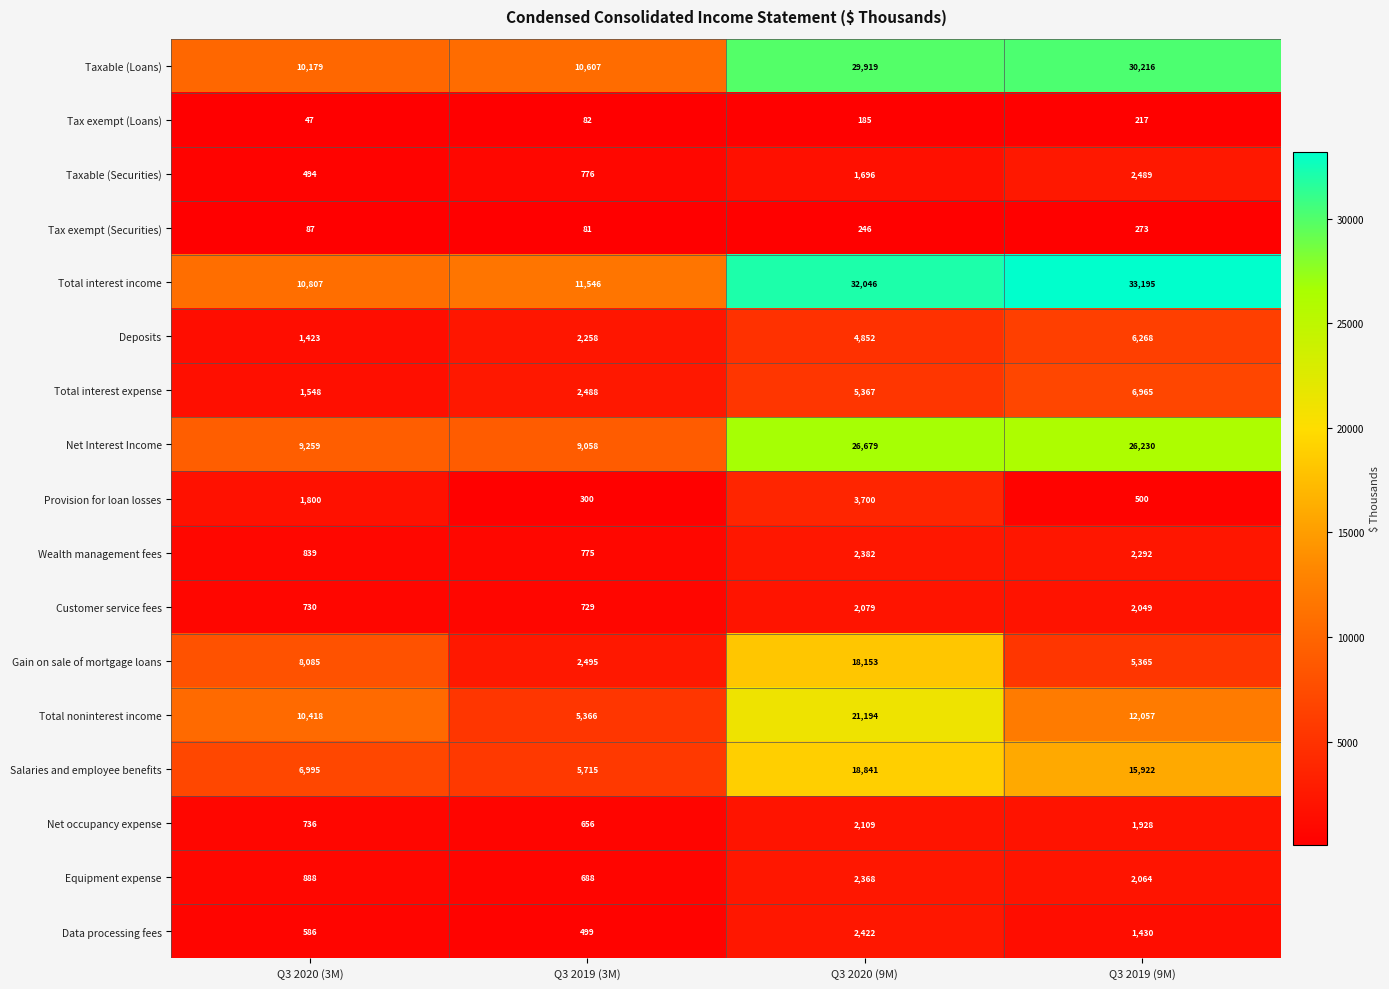

Which category has the lowest value across all series?

Q3 2020 (3M)